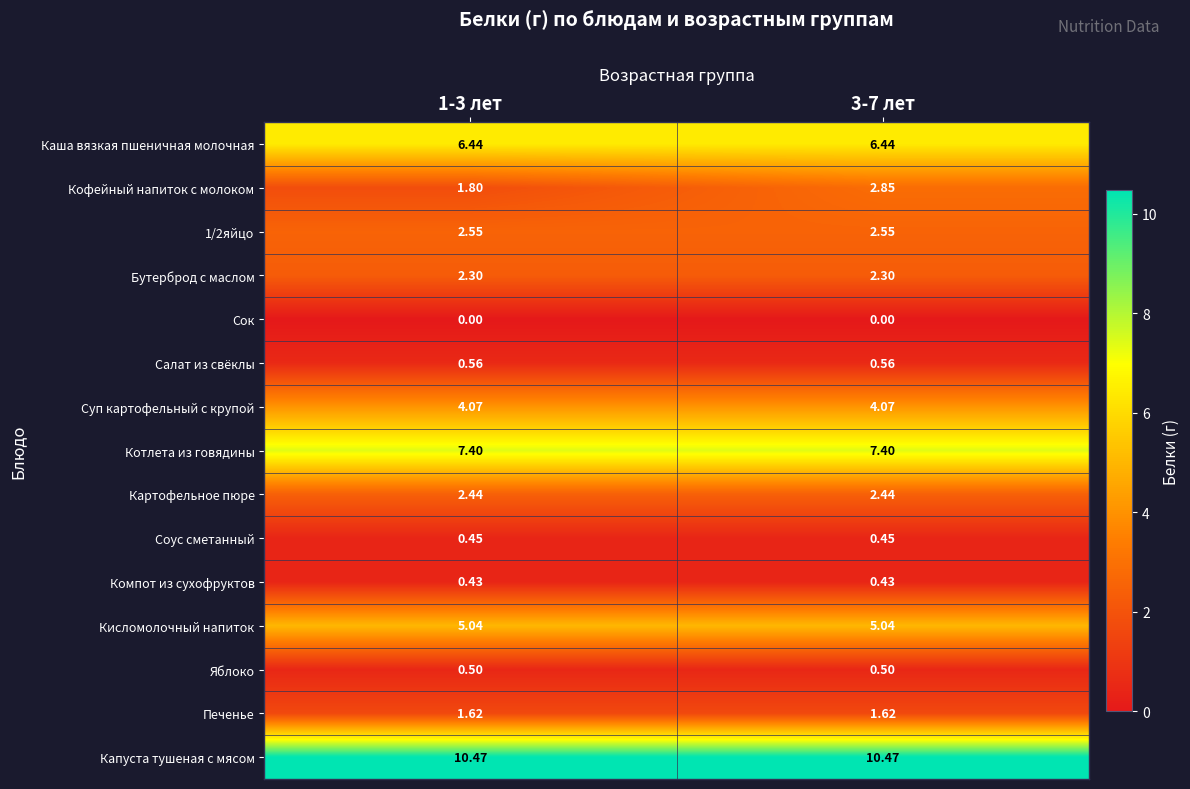

Is the value of Сок at 3-7 лет greater than the value of Компот из сухофруктов at 1-3 лет?

No